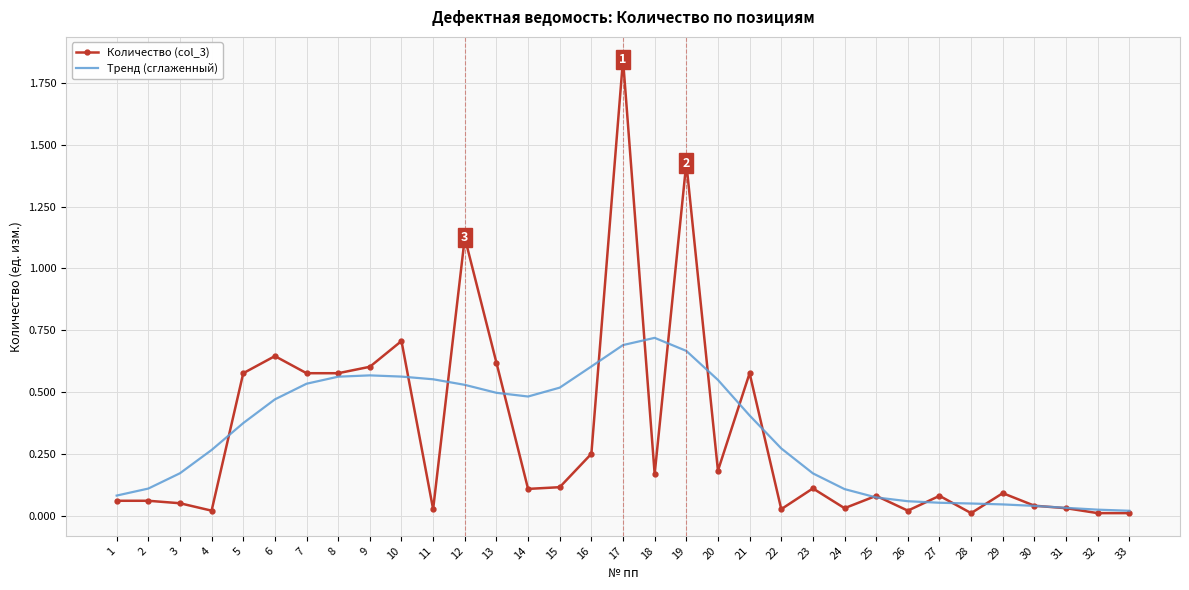

The Тренд (сглаженный) series shows 0.7 at 17. True or false?

True